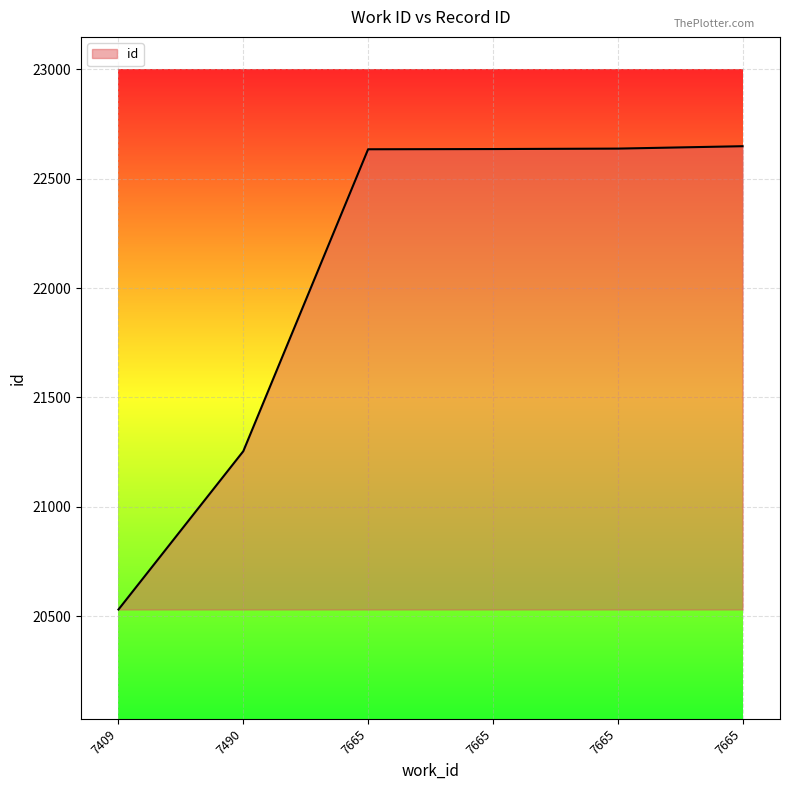

Reading left to right, extract all data points from this chart.

20530	21254	22635	22636	22638	22649